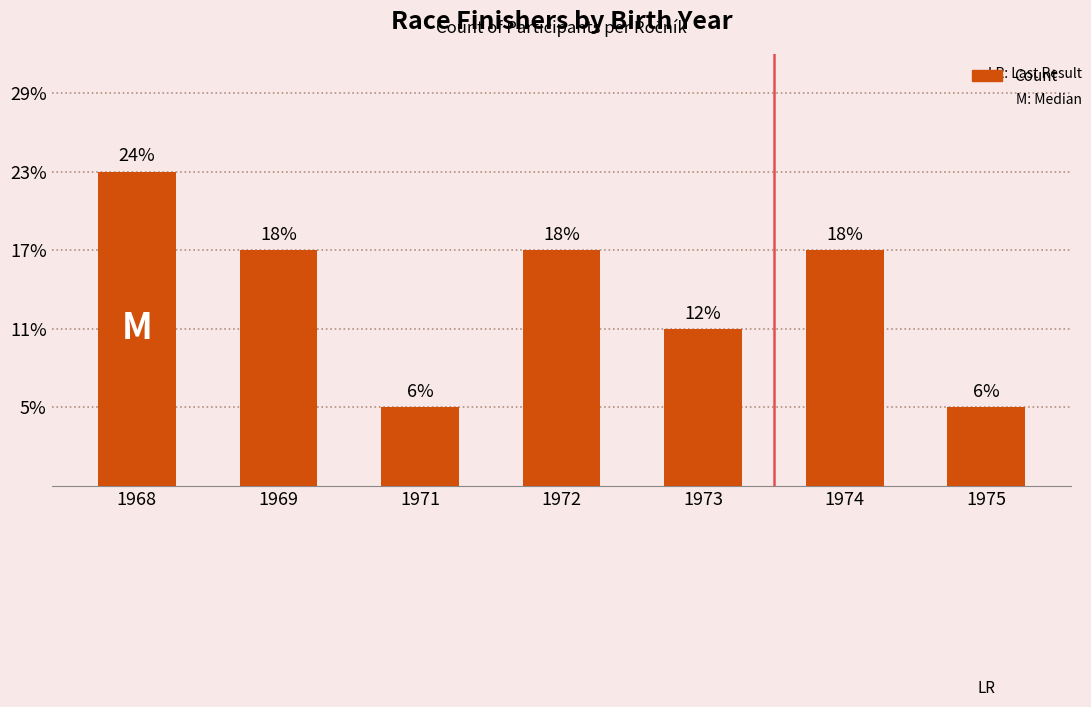

Are the bars horizontal?

No